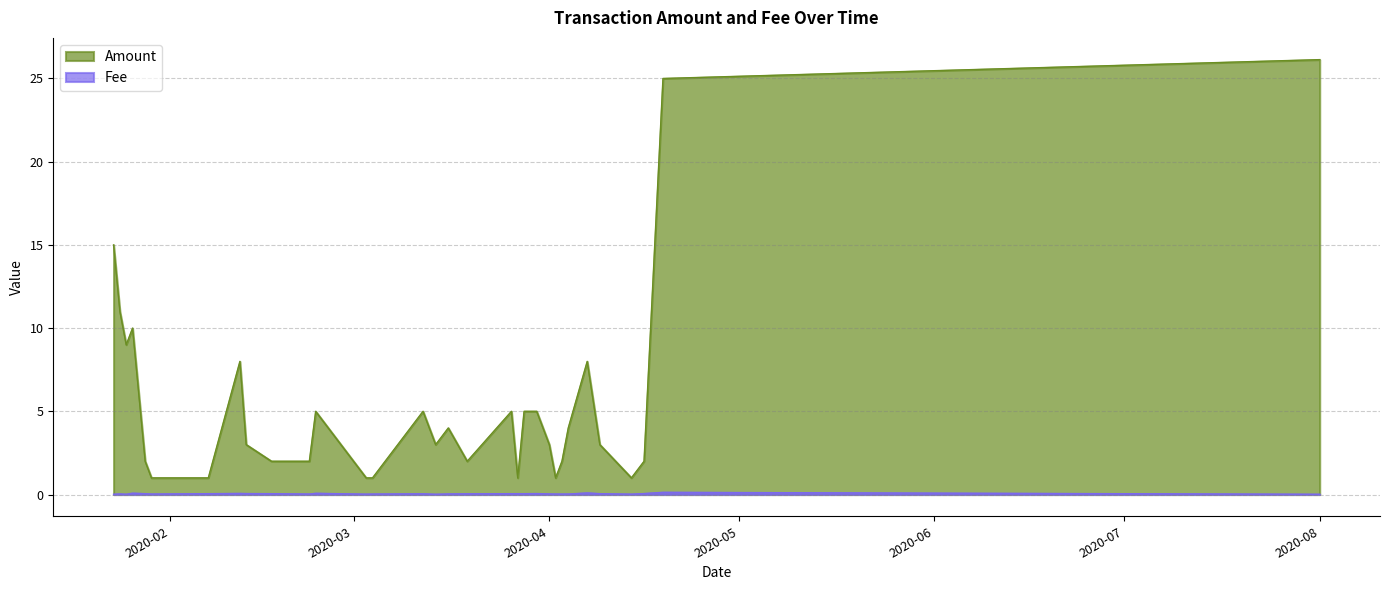

At 2020-01-29, list the series in order from largest to smallest.

Amount, Fee